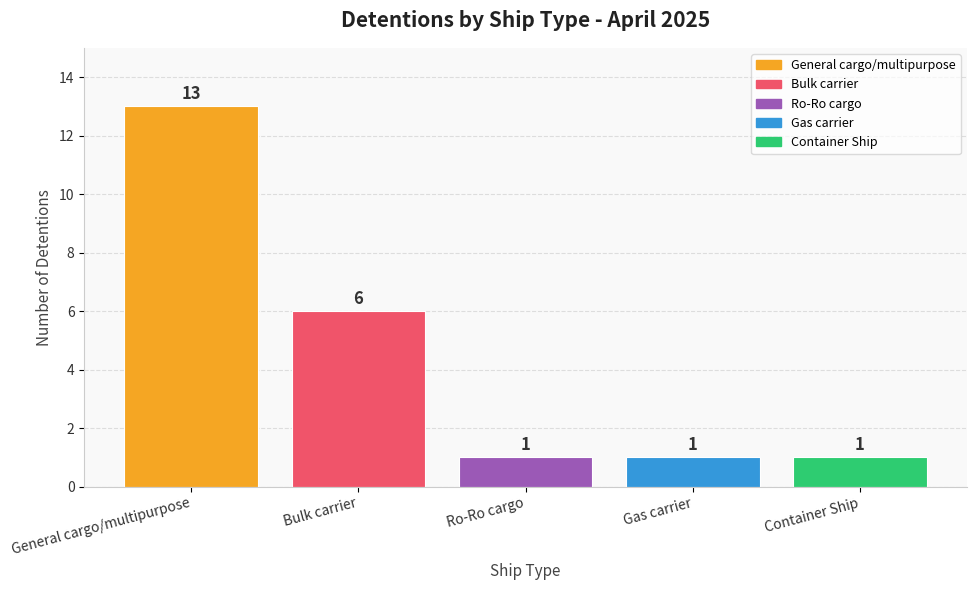

What is the average value?

4